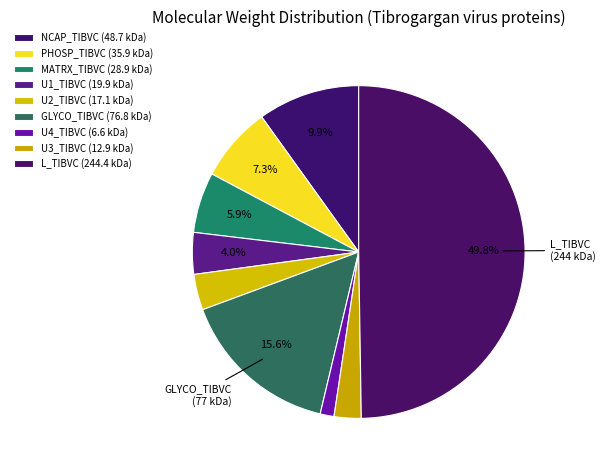

How many segments does this pie chart have?

9